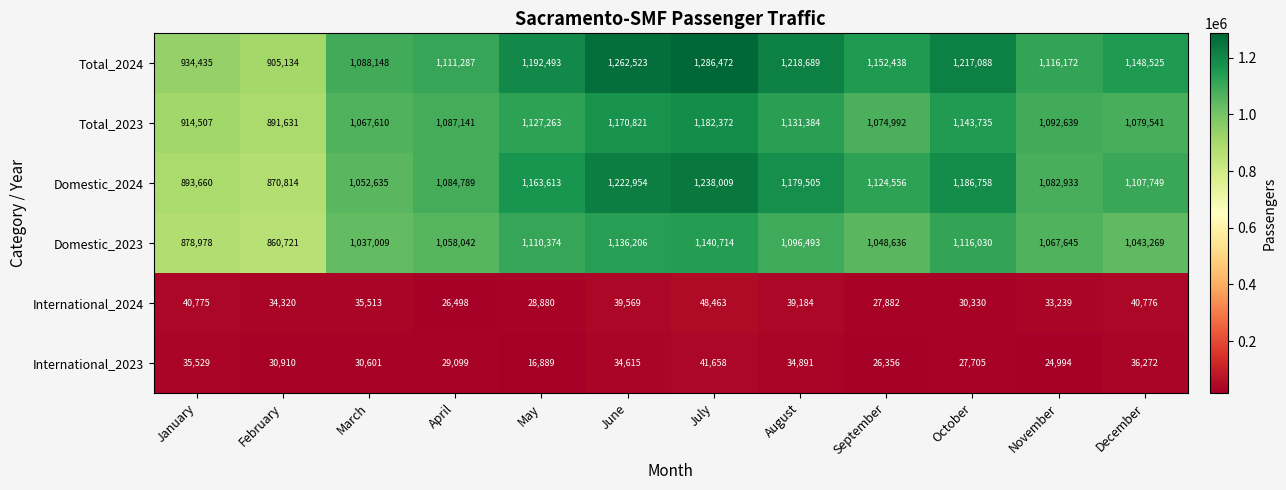

At January, list the series in order from smallest to largest.

International_2023, International_2024, Domestic_2023, Domestic_2024, Total_2023, Total_2024